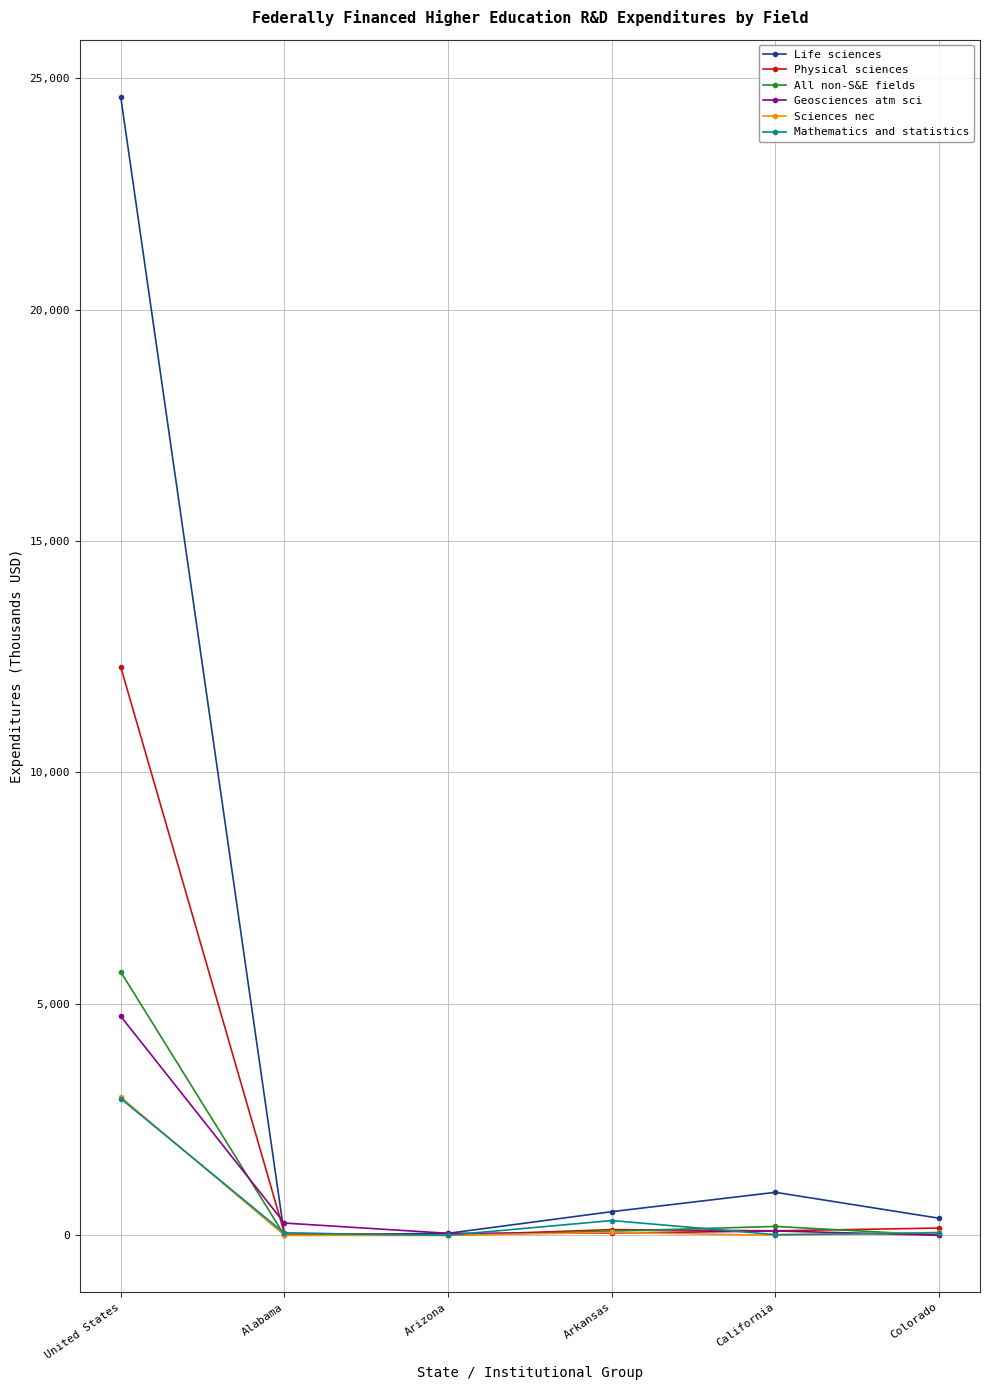

What is the average value of the All non-S&E fields series?

995